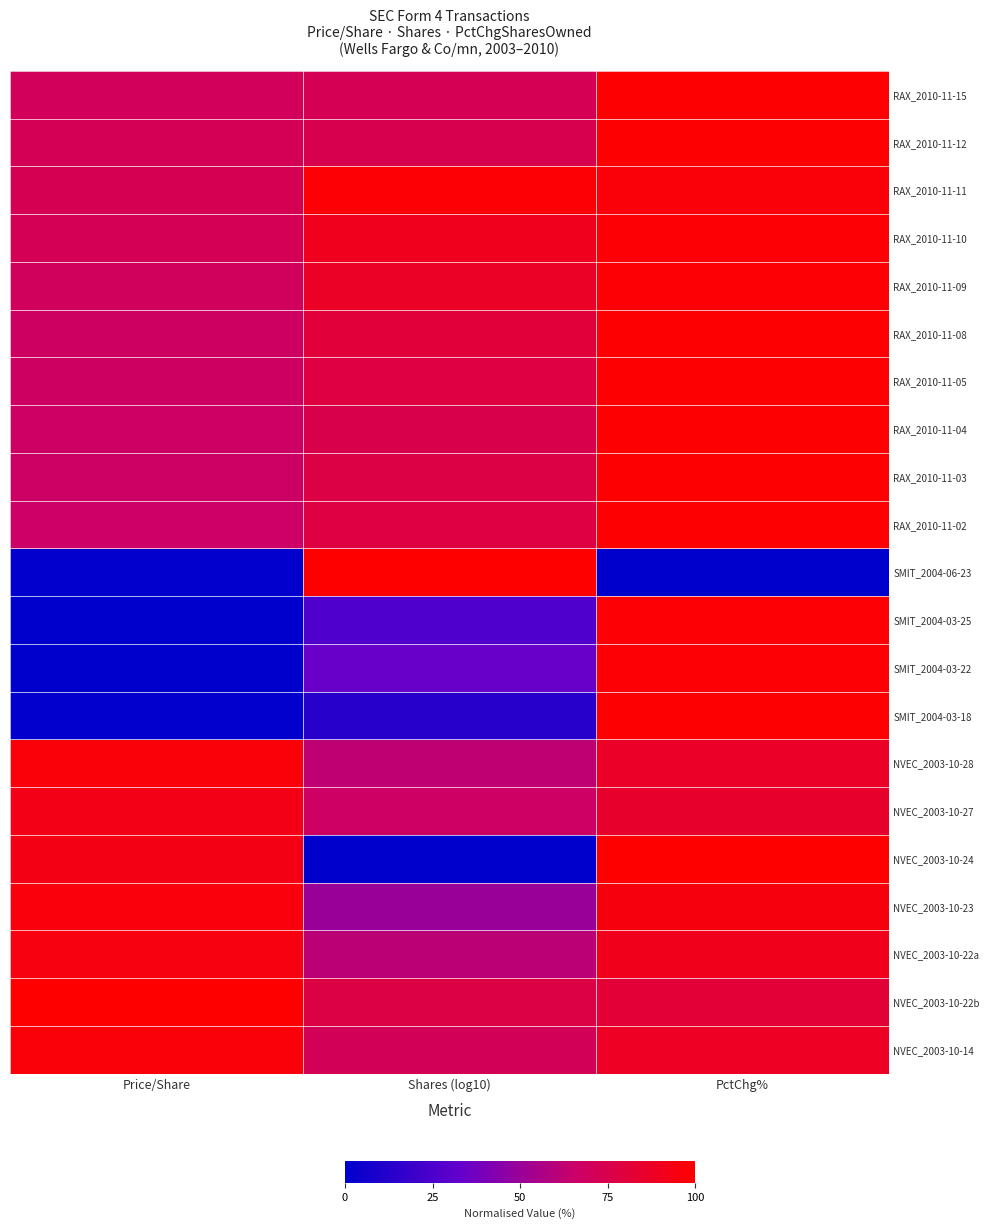

Rank the series by their maximum value, from lowest to highest.

NVEC_2003-10-27, NVEC_2003-10-22a, NVEC_2003-10-23, NVEC_2003-10-28, NVEC_2003-10-14, RAX_2010-11-10, RAX_2010-11-09, SMIT_2004-03-25, SMIT_2004-03-22, RAX_2010-11-11, RAX_2010-11-15, RAX_2010-11-12, RAX_2010-11-08, RAX_2010-11-05, RAX_2010-11-04, RAX_2010-11-03, RAX_2010-11-02, SMIT_2004-03-18, SMIT_2004-06-23, NVEC_2003-10-24, NVEC_2003-10-22b